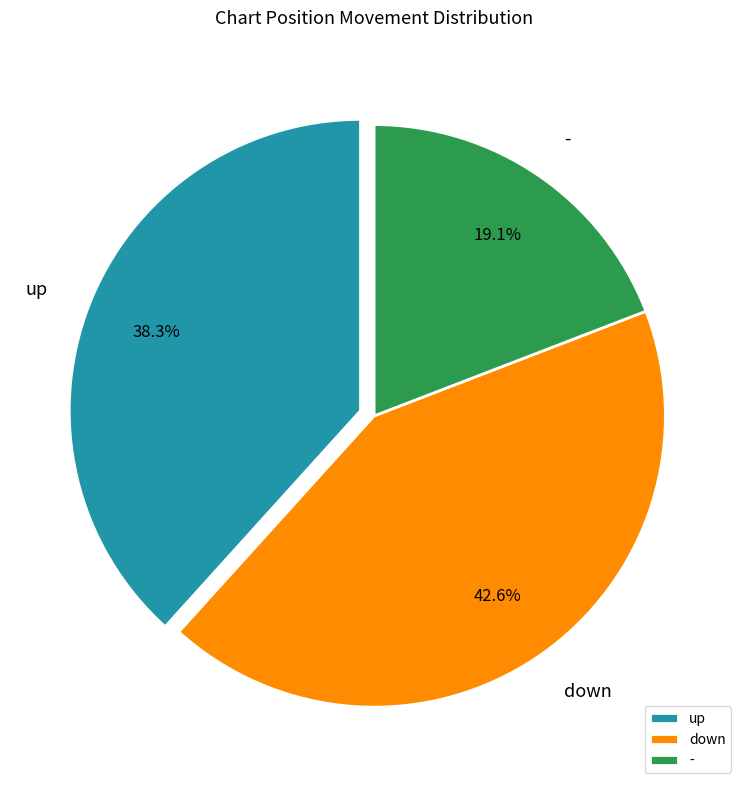

True or false: - accounts for 19% of the total.

True